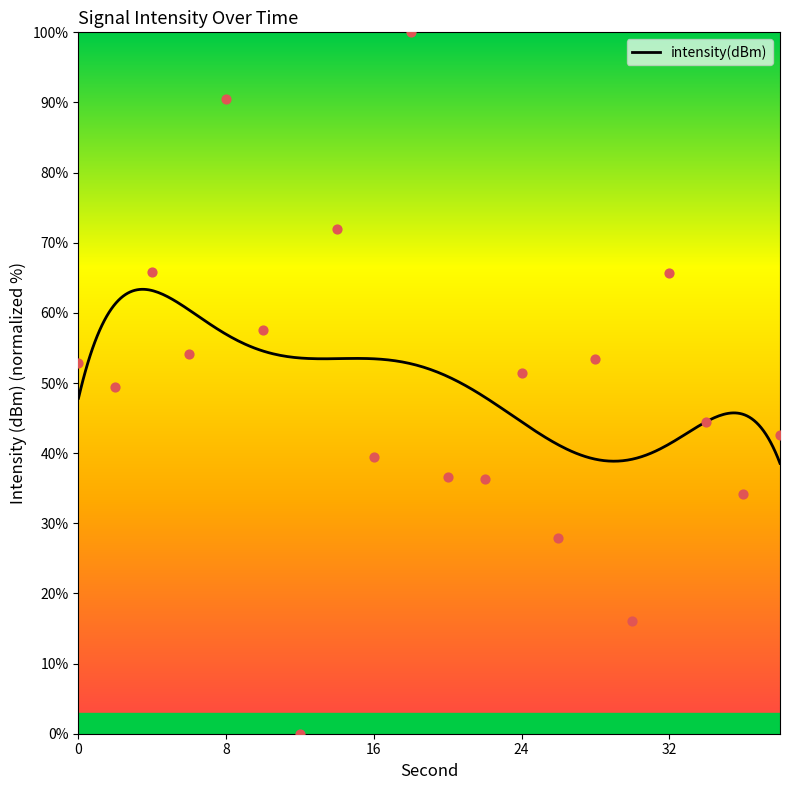

Between 4 and 2, which is larger?

4